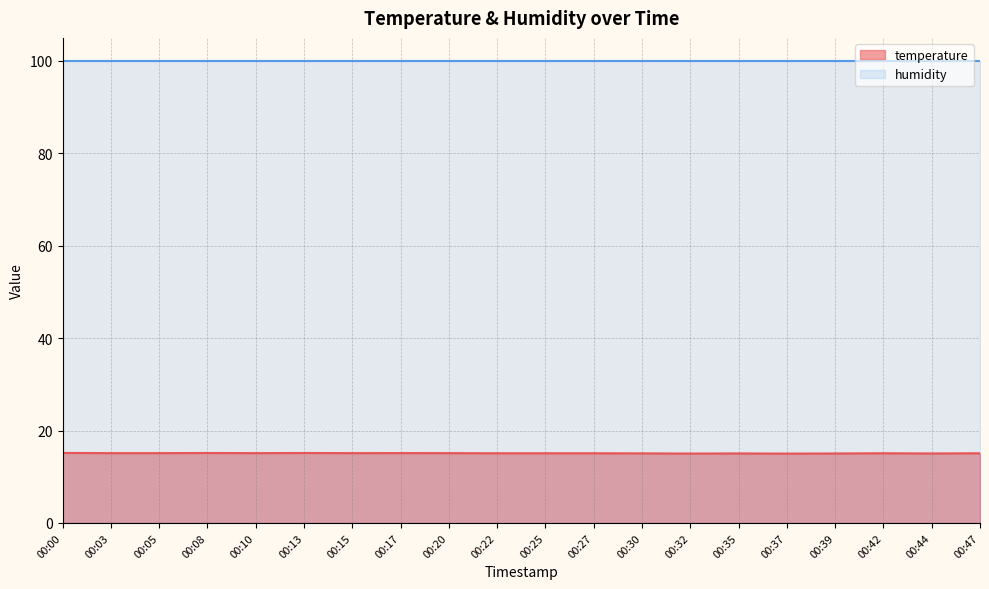

True or false: the data has more than 1 interior local peaks.

True